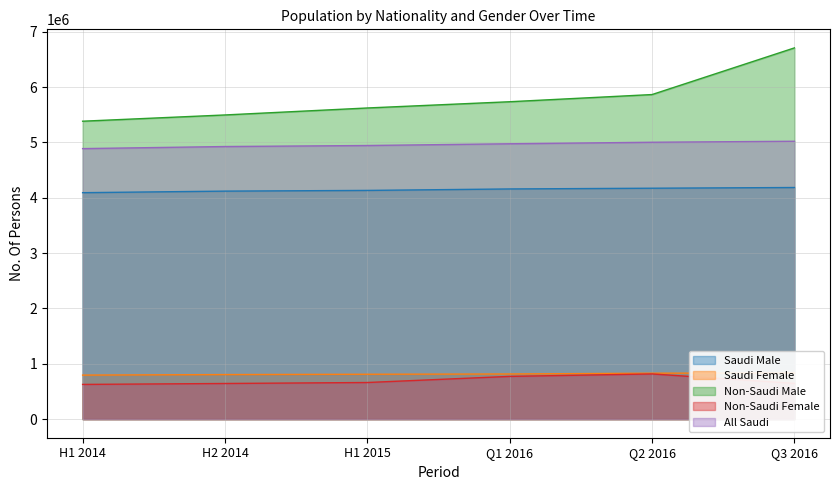

Which series changed the most between H1 2015 and Q2 2016?

Non-Saudi Male